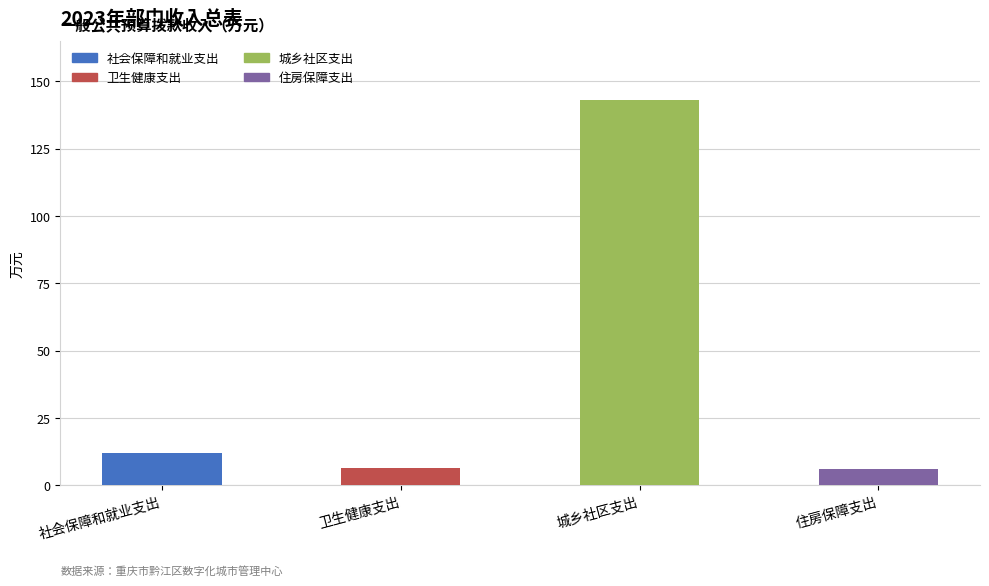

Does the chart contain stacked bars?

No